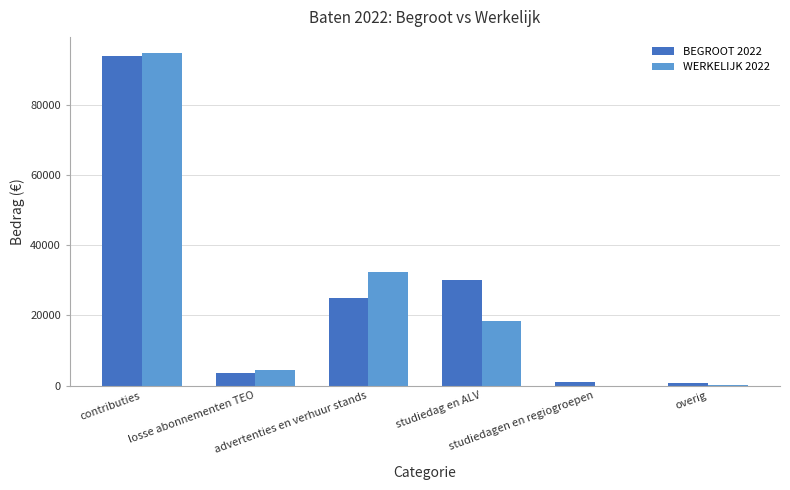

Count the number of categories in the chart.

6